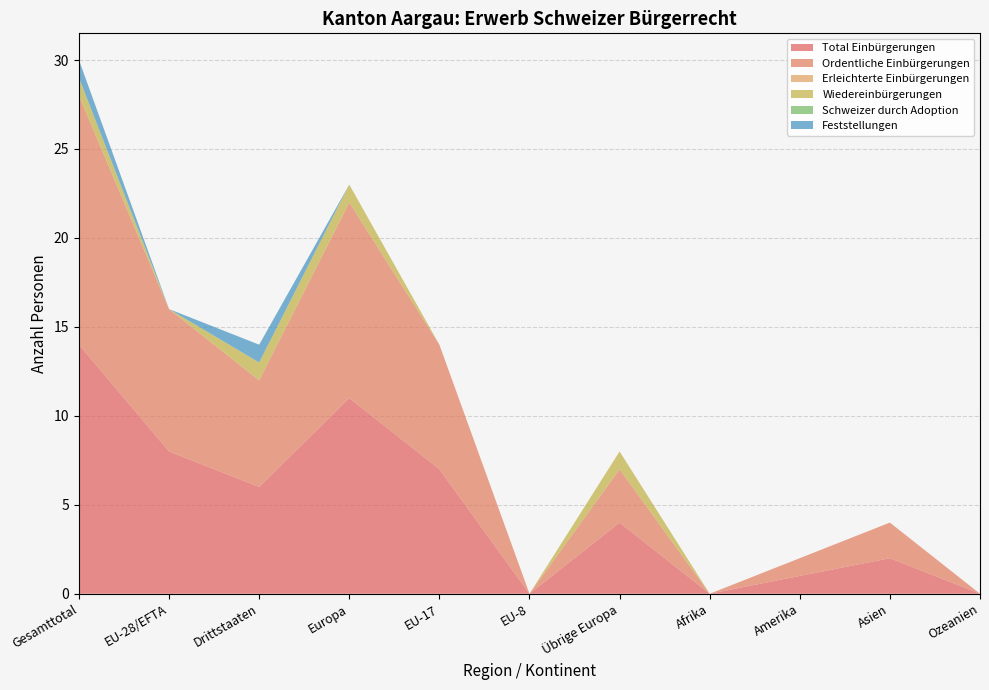

Reading left to right, list all the values displayed in this chart.

Total Einbürgerungen: 14	8	6	11	7	0	4	0	1	2	0
Ordentliche Einbürgerungen: 14	8	6	11	7	0	3	0	1	2	0
Erleichterte Einbürgerungen: 0	0	0	0	0	0	0	0	0	0	0
Wiedereinbürgerungen: 1	0	1	1	0	0	1	0	0	0	0
Schweizer durch Adoption: 0	0	0	0	0	0	0	0	0	0	0
Feststellungen: 1	0	1	0	0	0	0	0	0	0	0